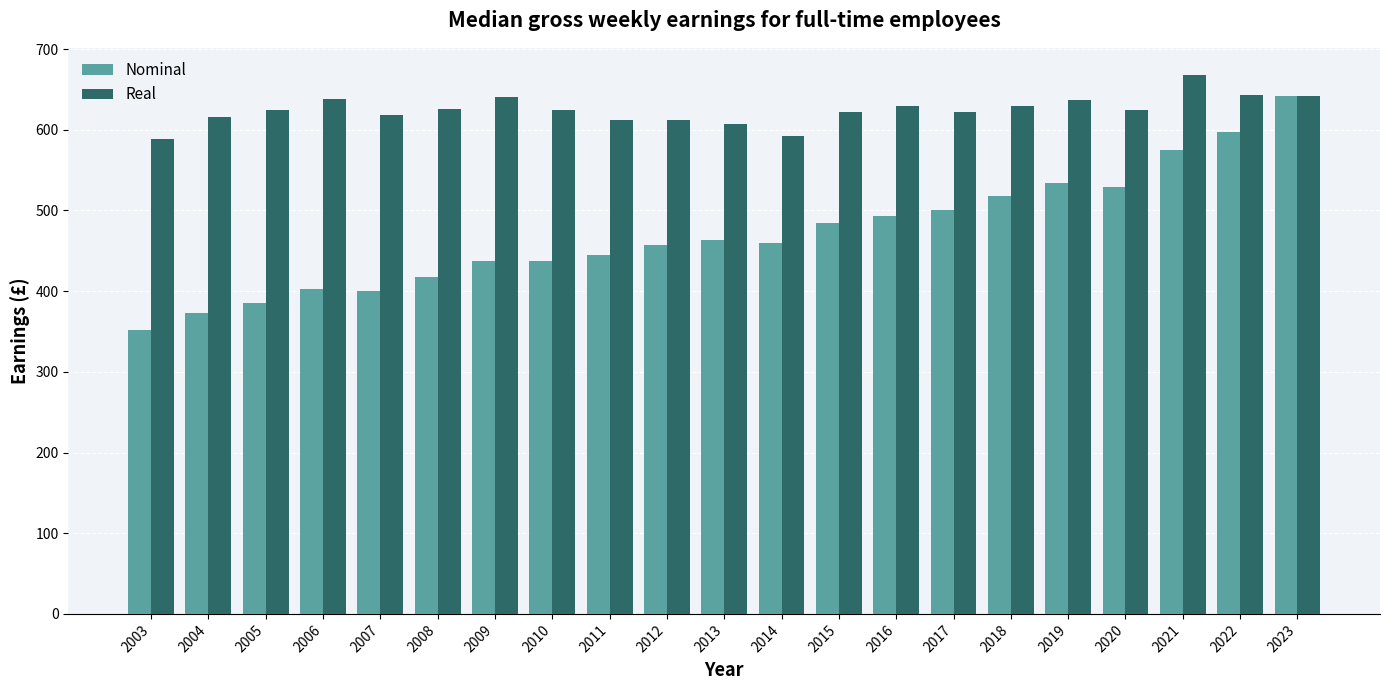

True or false: Nominal has a value of 165.3 at 2018.

False